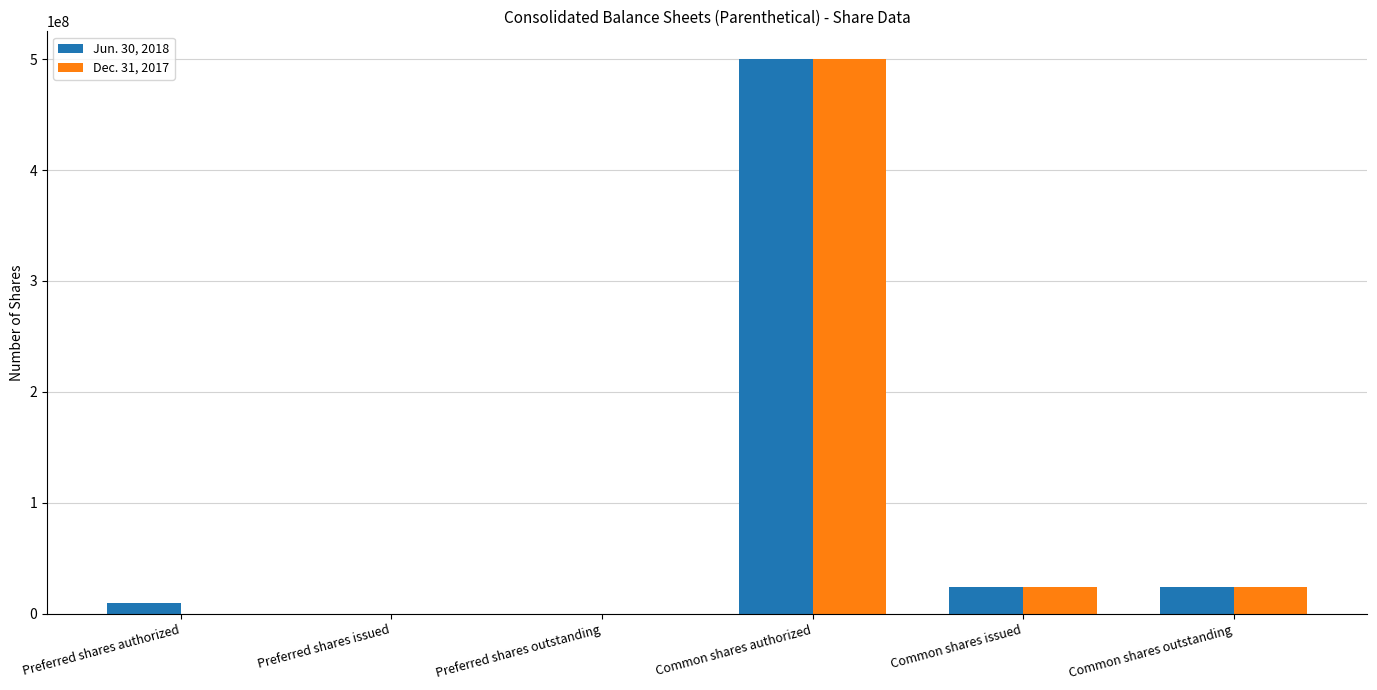

What is the approximate value of Jun. 30, 2018 at Common shares outstanding, to the nearest 10?

24028500